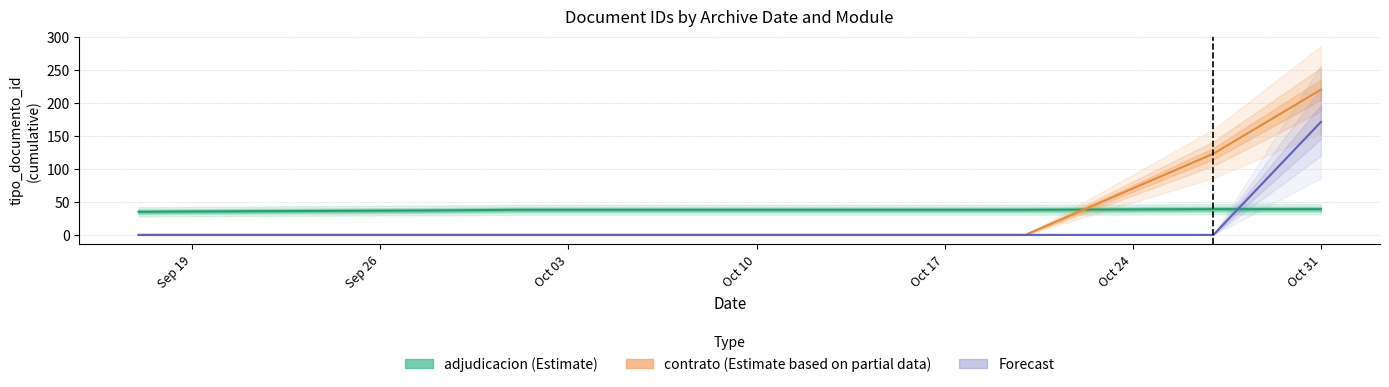

What is the difference between the maximum and second lowest values in the contrato (Estimate based on partial data) series?

220